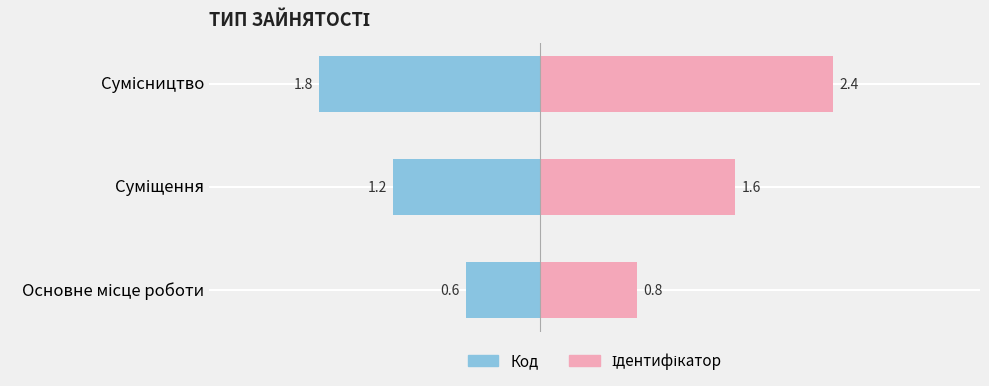

How many values in the Значення (право) series exceed 1?

2